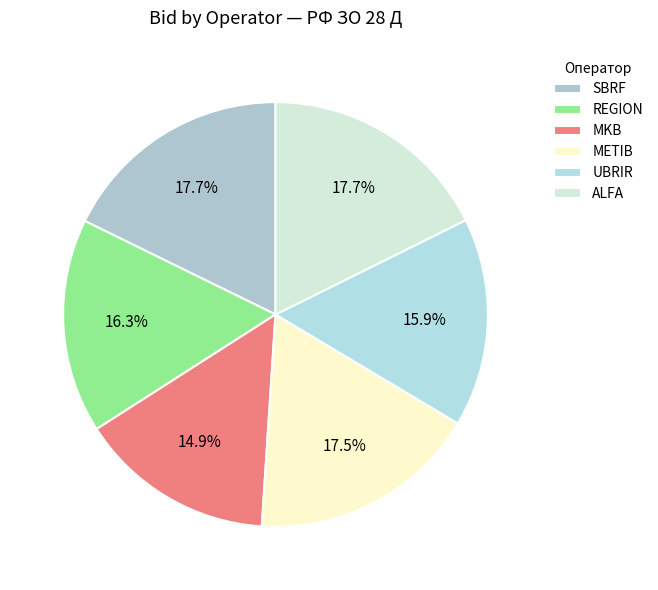

The ALFA slice represents 9% of the pie. True or false?

False